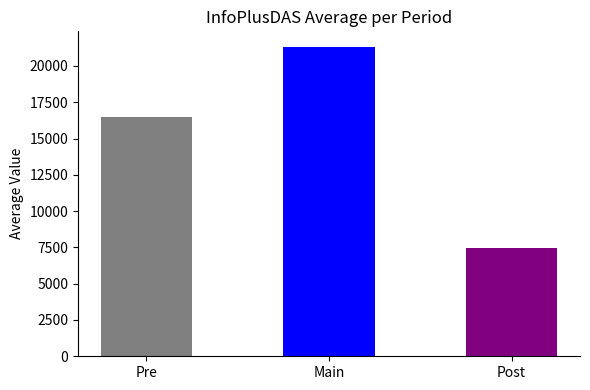

What is the average value?

14779